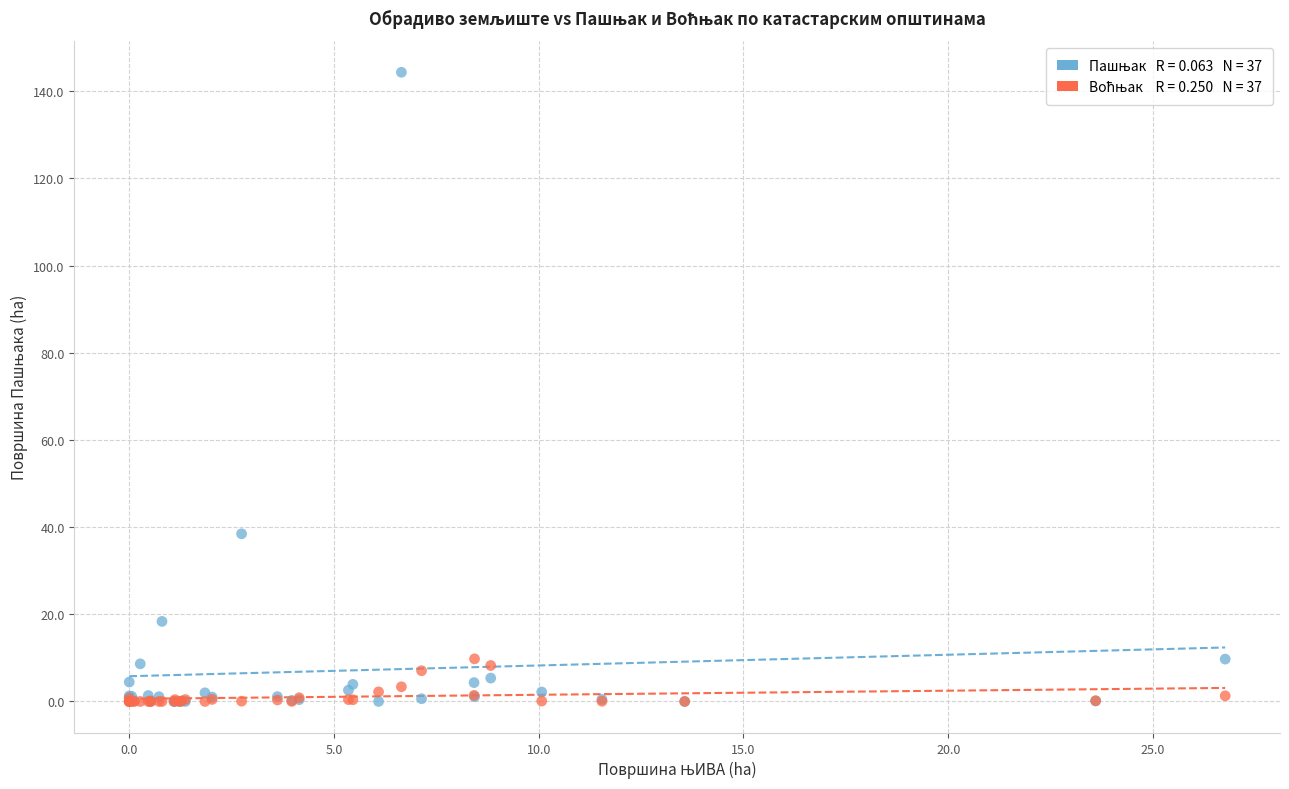

Across all series, what Y value is closest to 72?

38.5